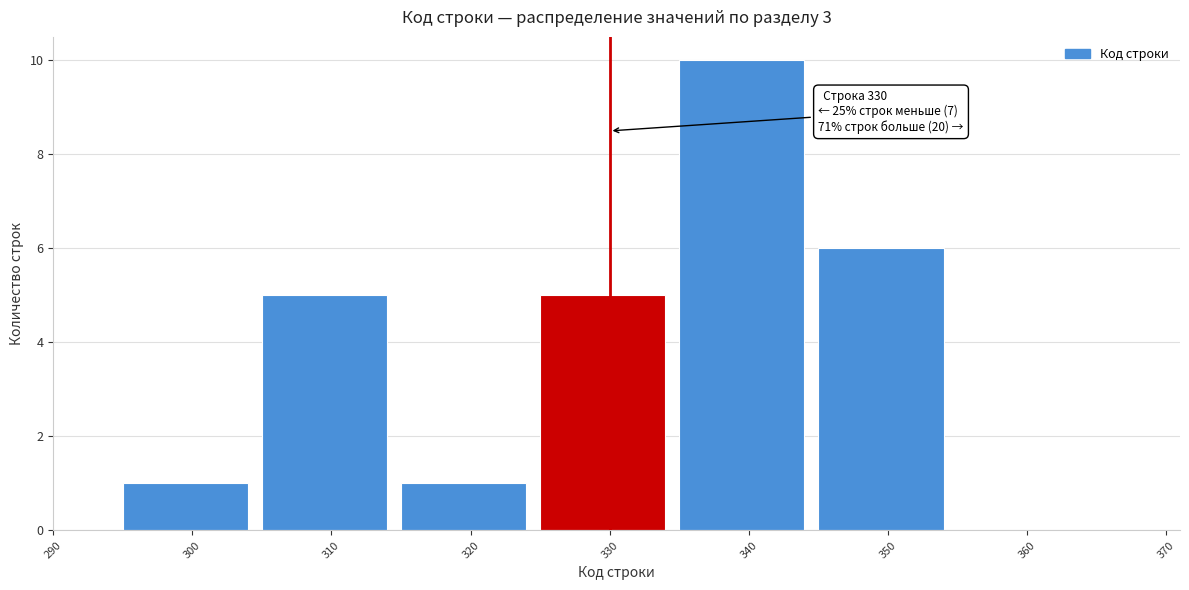

Over which range of the x-axis is the bar tallest?

335 to 345